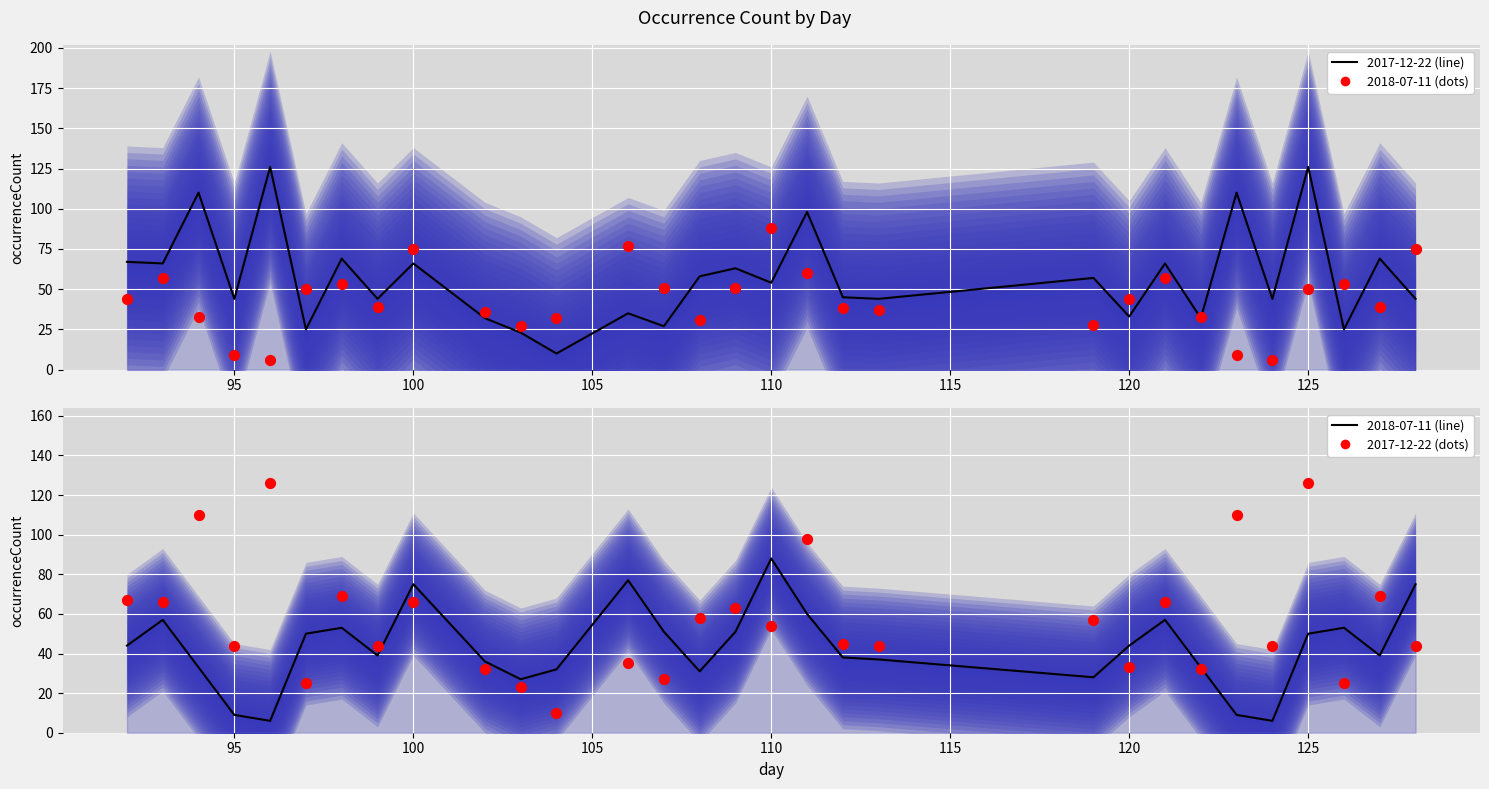

At how many categories does at least one series exceed 108?

4